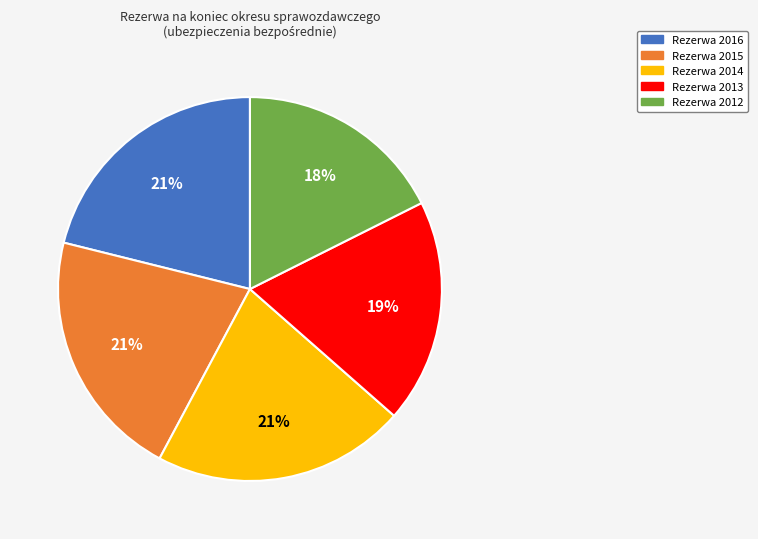

Count the number of slices in the pie.

5